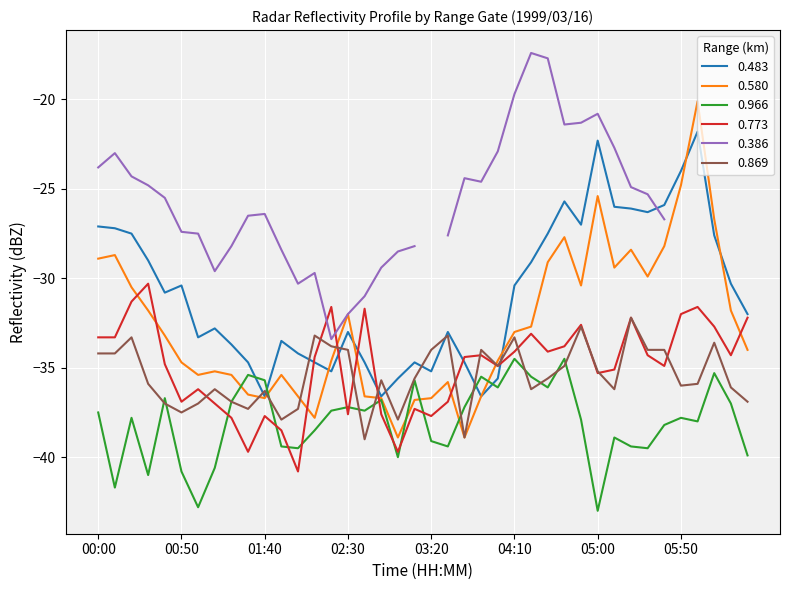

Which series has the largest total across all categories?

0.483